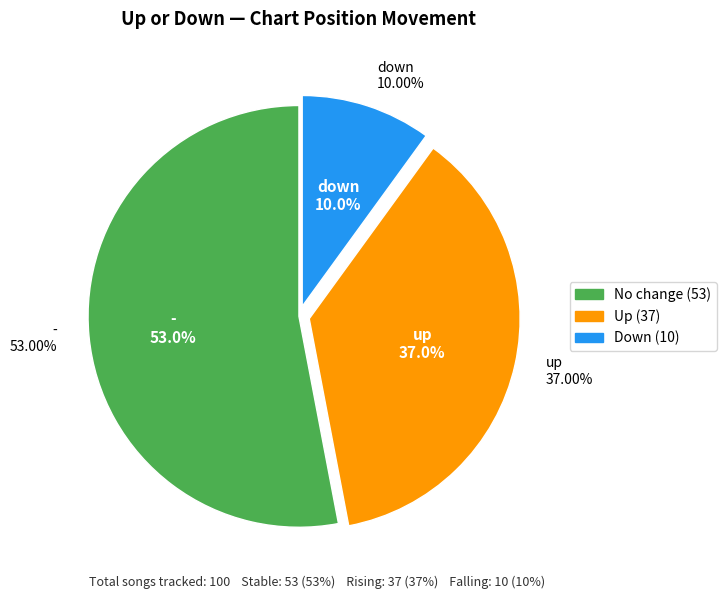

What is the ratio of the value at - to the value at down?

5.3